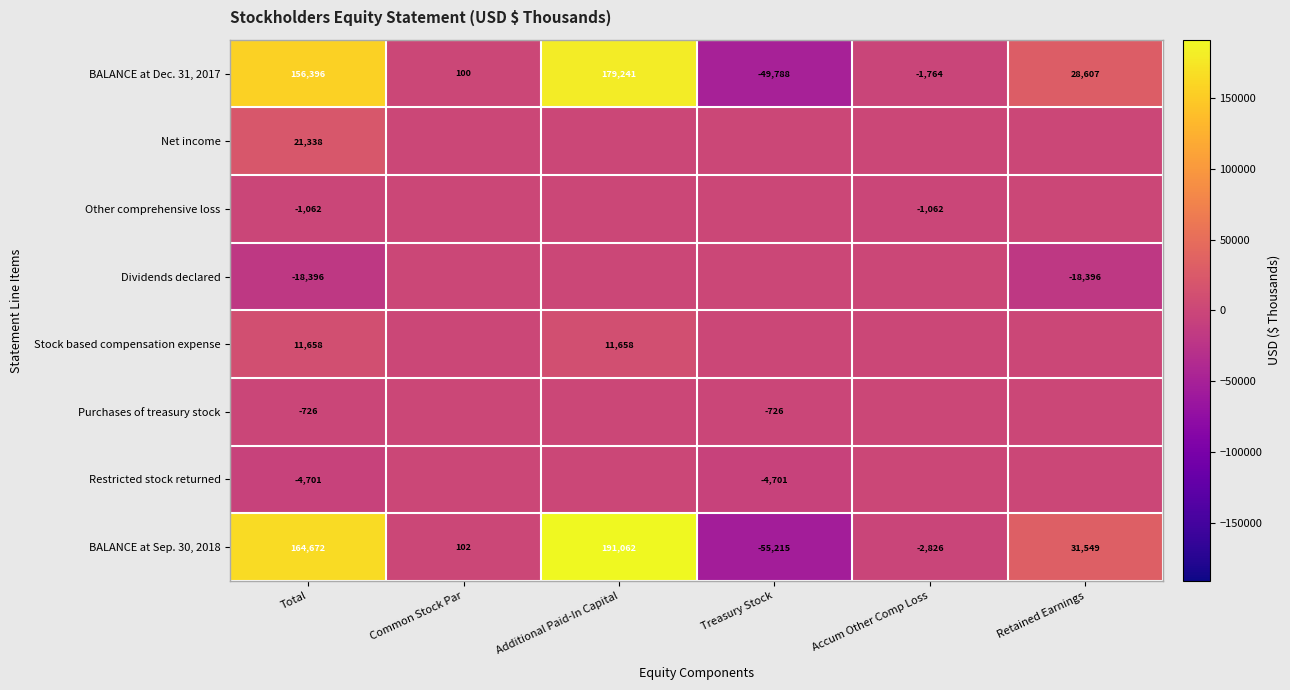

How many data points does each series have?

6